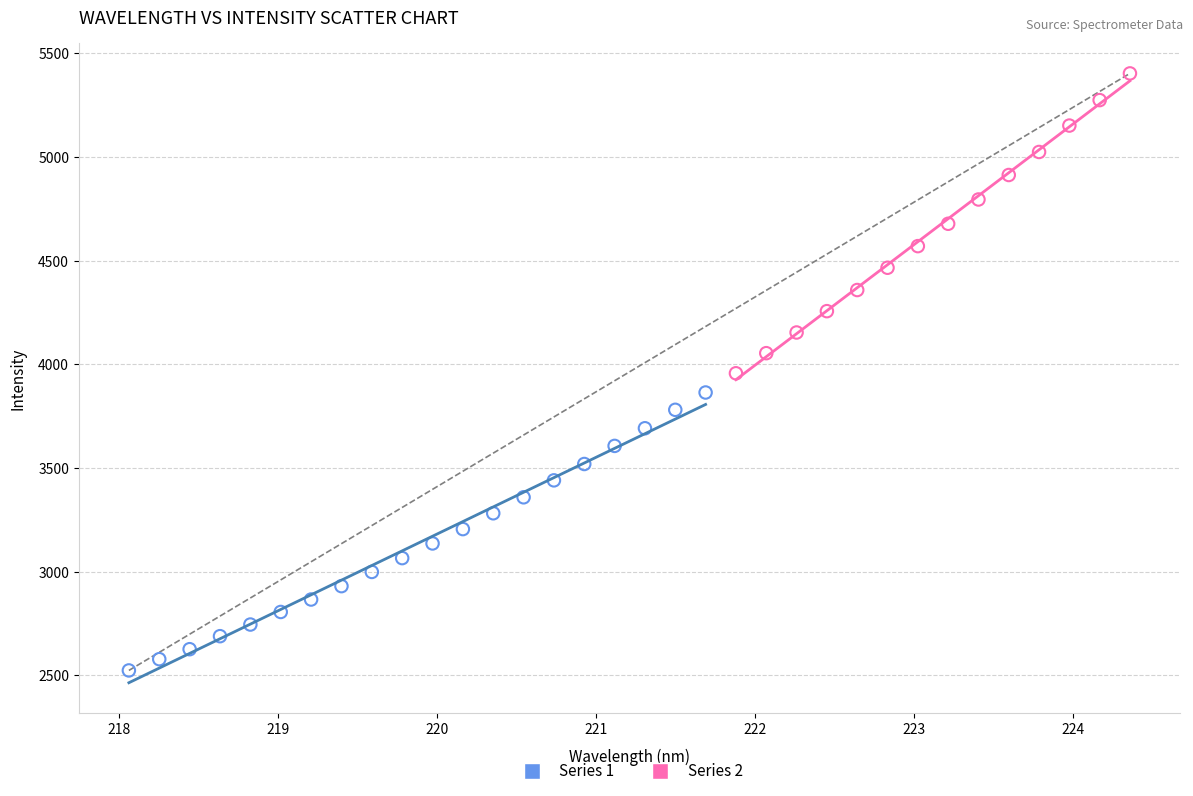

What are all the series names shown in the legend?

Series 1, Series 2